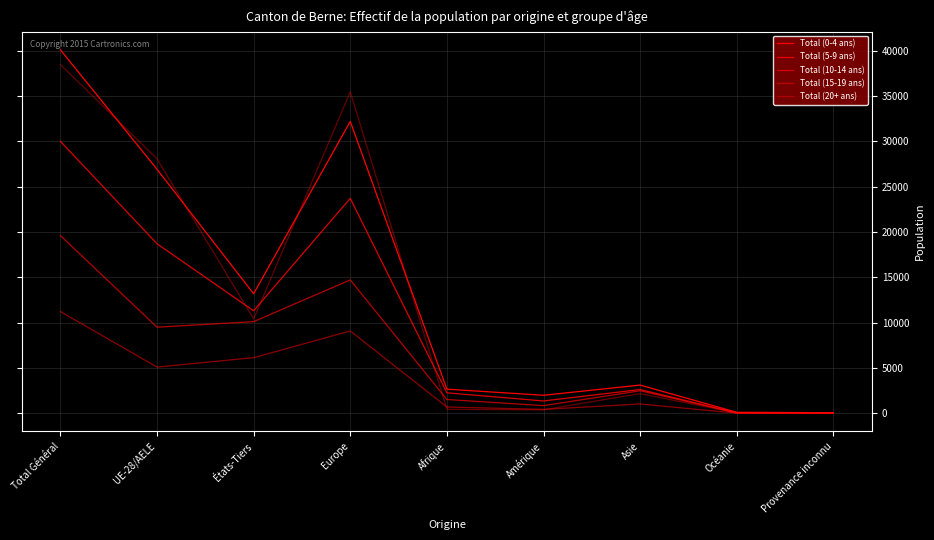

What is the sum of all Total (0-4 ans) values?

120267